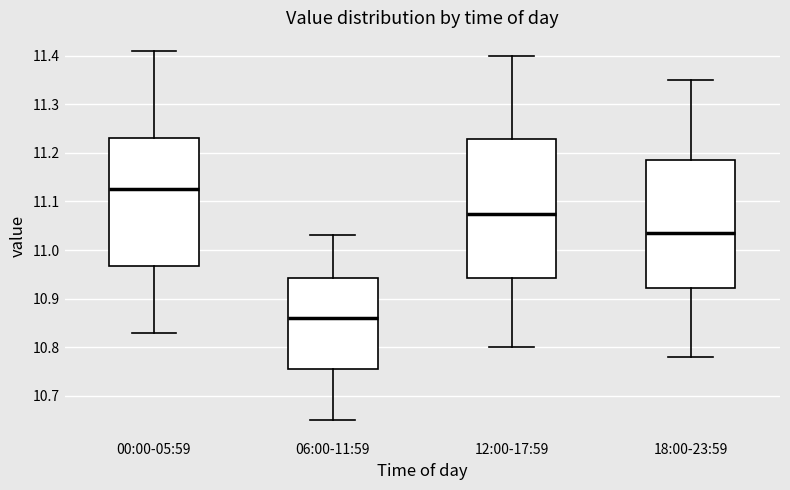

Which box's median line is the lowest?

06:00-11:59